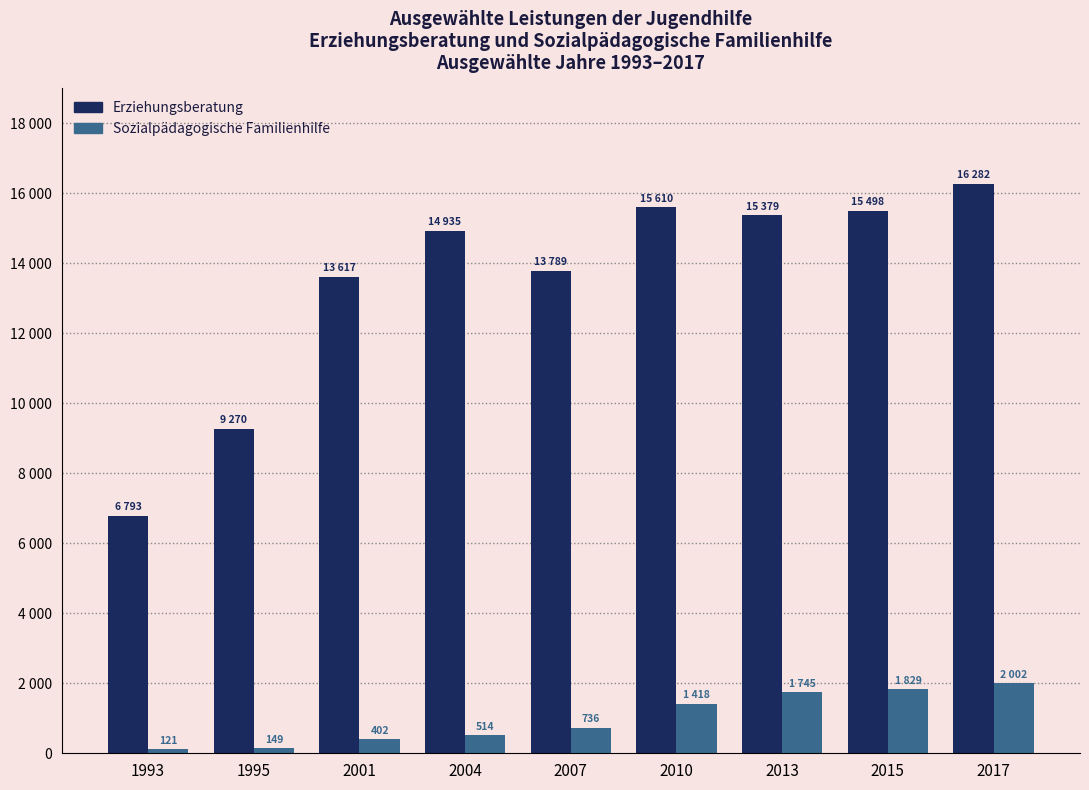

At which label is Sozialpädagogische Familienhilfe closest to 1061?

2007